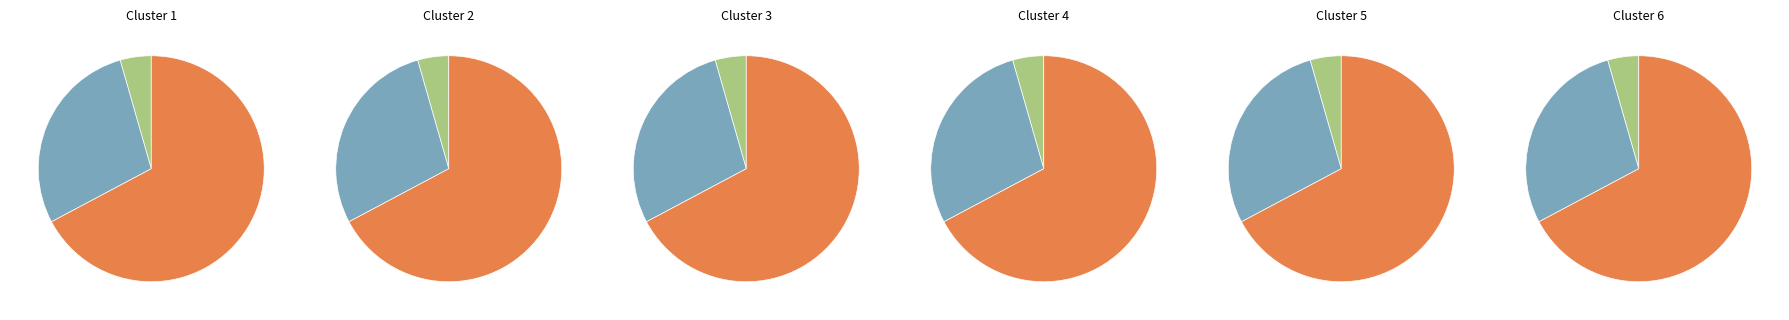

To the nearest percent, what portion does STRZELECKI RAILWAY STATION TURNTABLE represent?

67%